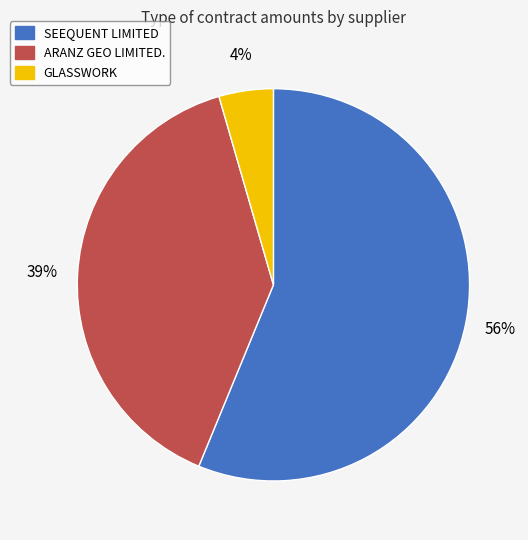

Which slice is the largest?

SEEQUENT LIMITED